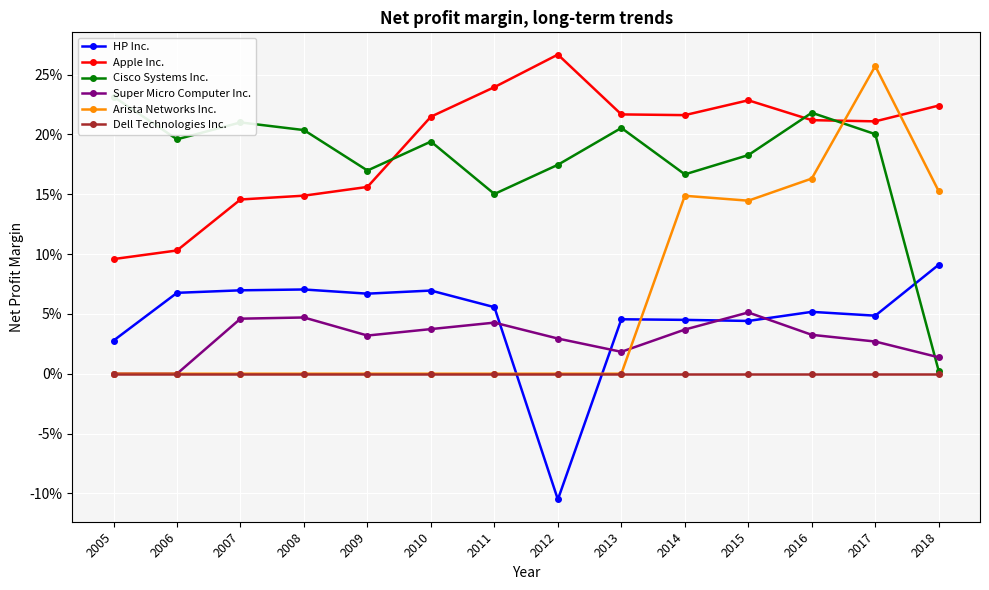

In HP Inc., how many points are higher than both neighbors (excluding endpoints)?

4